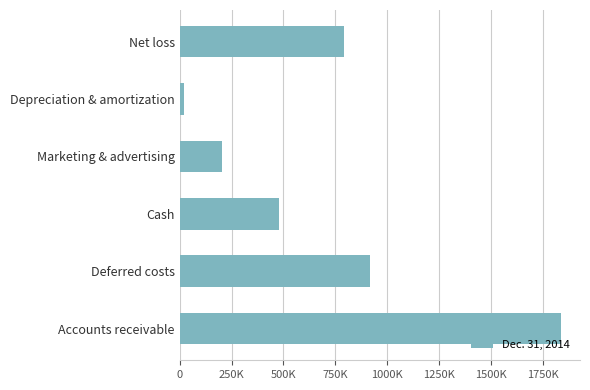

How many bars are there in total?

6